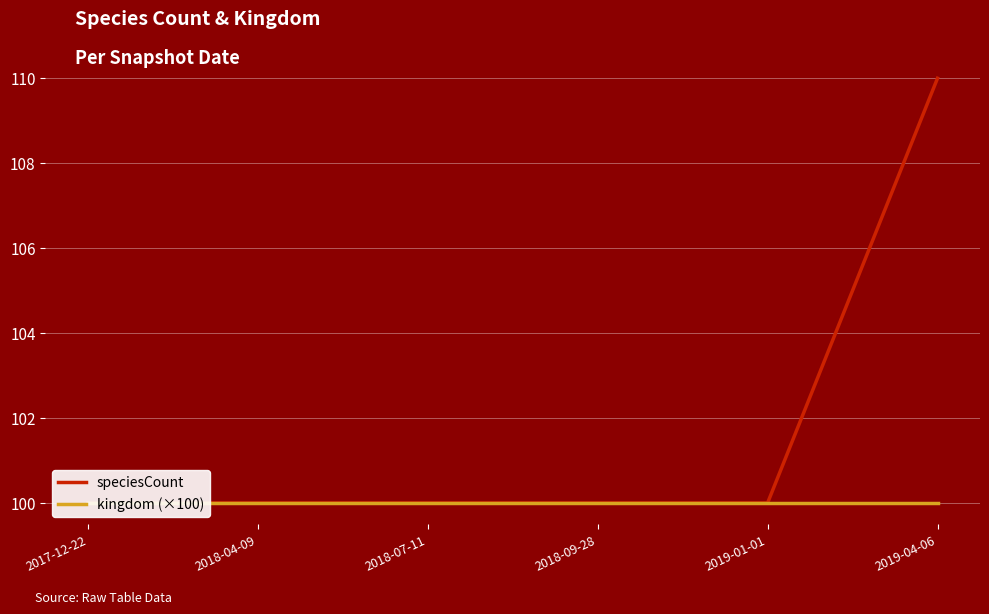

Between 2018-04-09 and 2019-01-01, which is larger?

2018-04-09